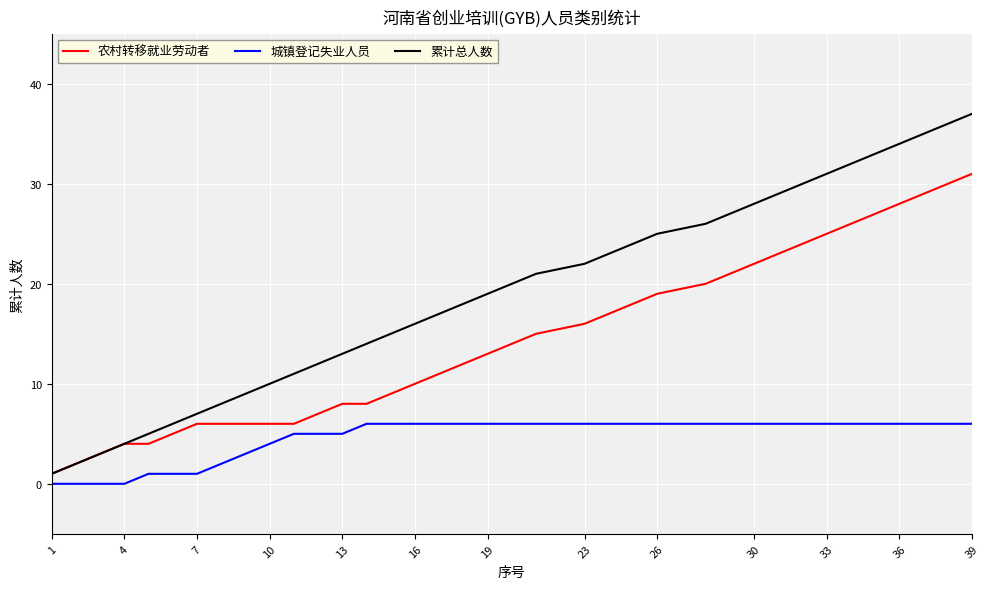

How many lines are shown in the chart?

3